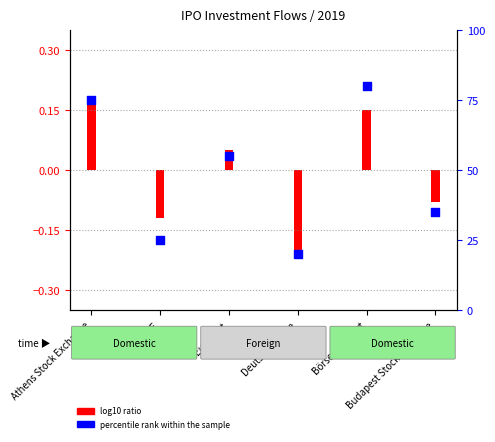

What is the ratio of the value at BME to the value at Athens Stock Exchange?

0.3